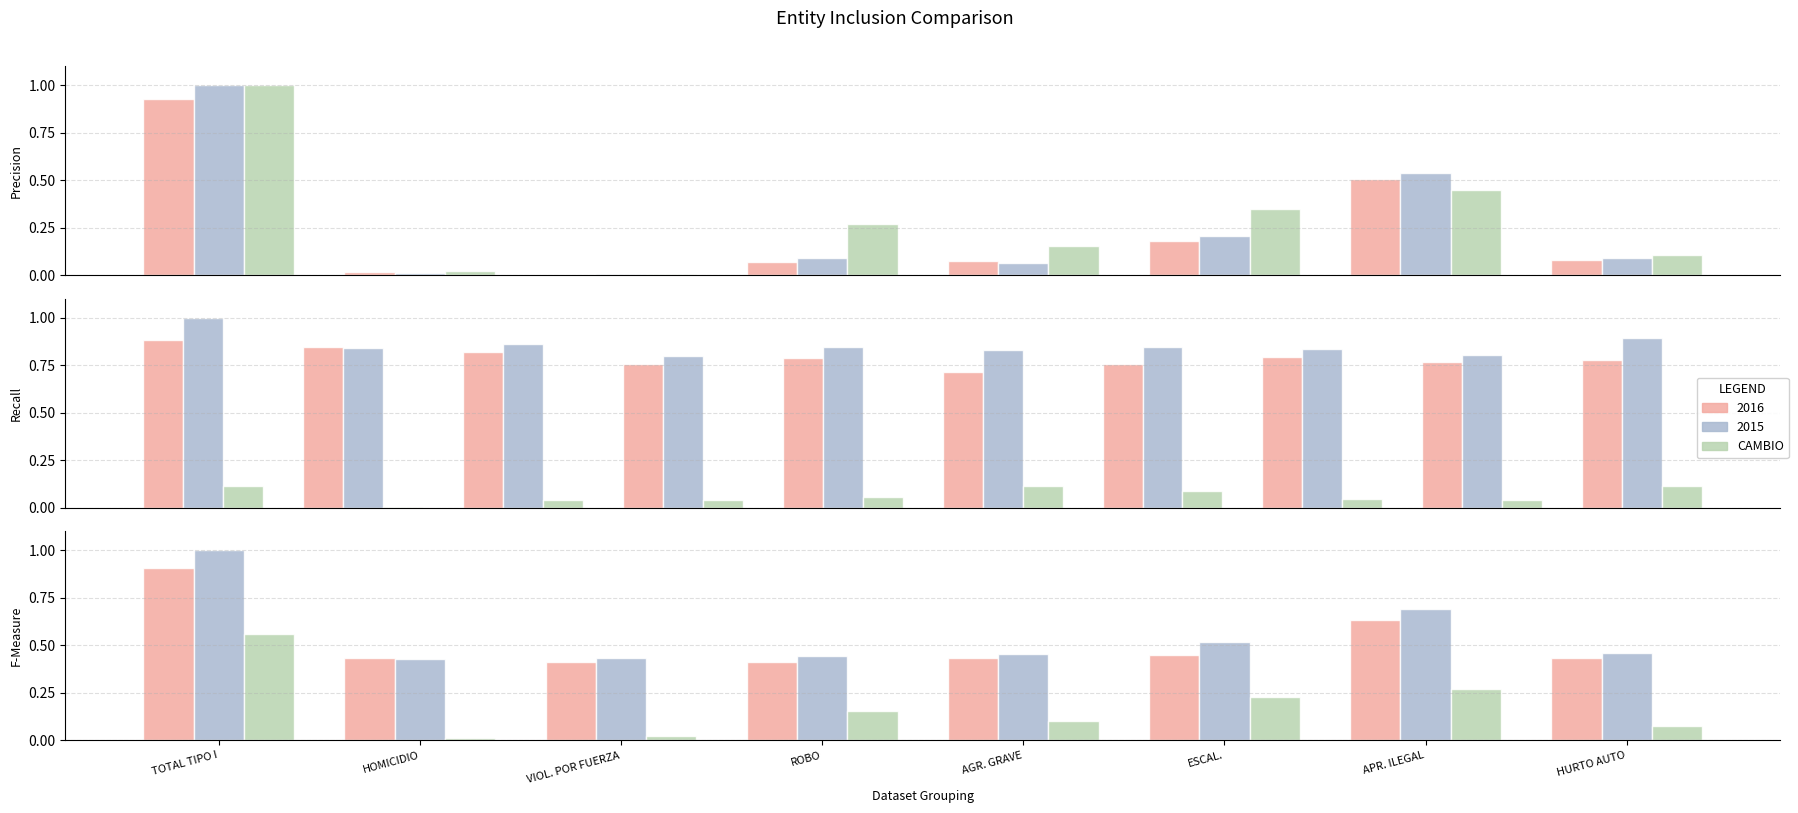

Between ROBO and AGR. GRAVE, which is larger?

ROBO